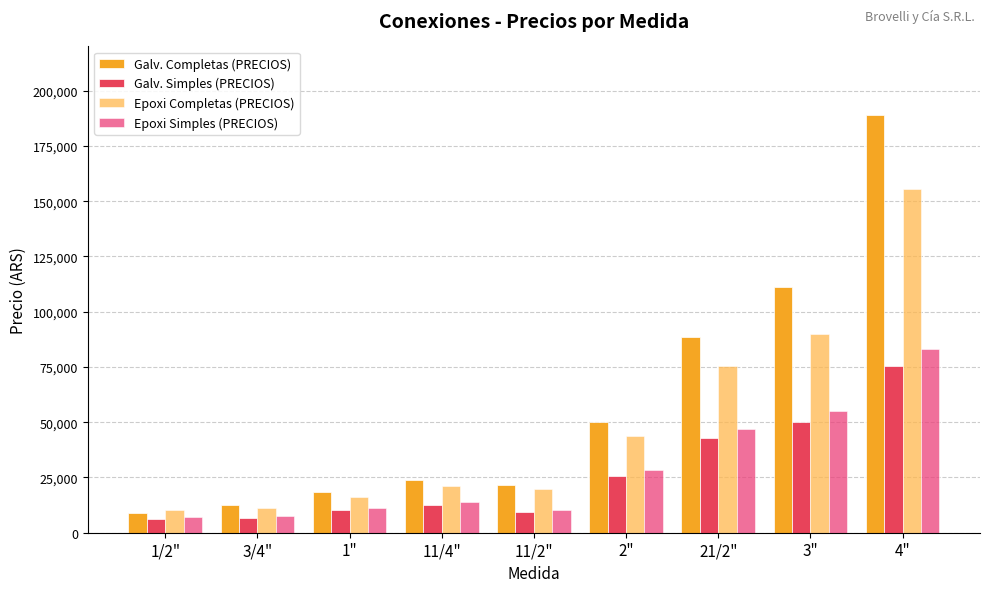

What is the spread (max minus min) of values at 4"?

113397.8